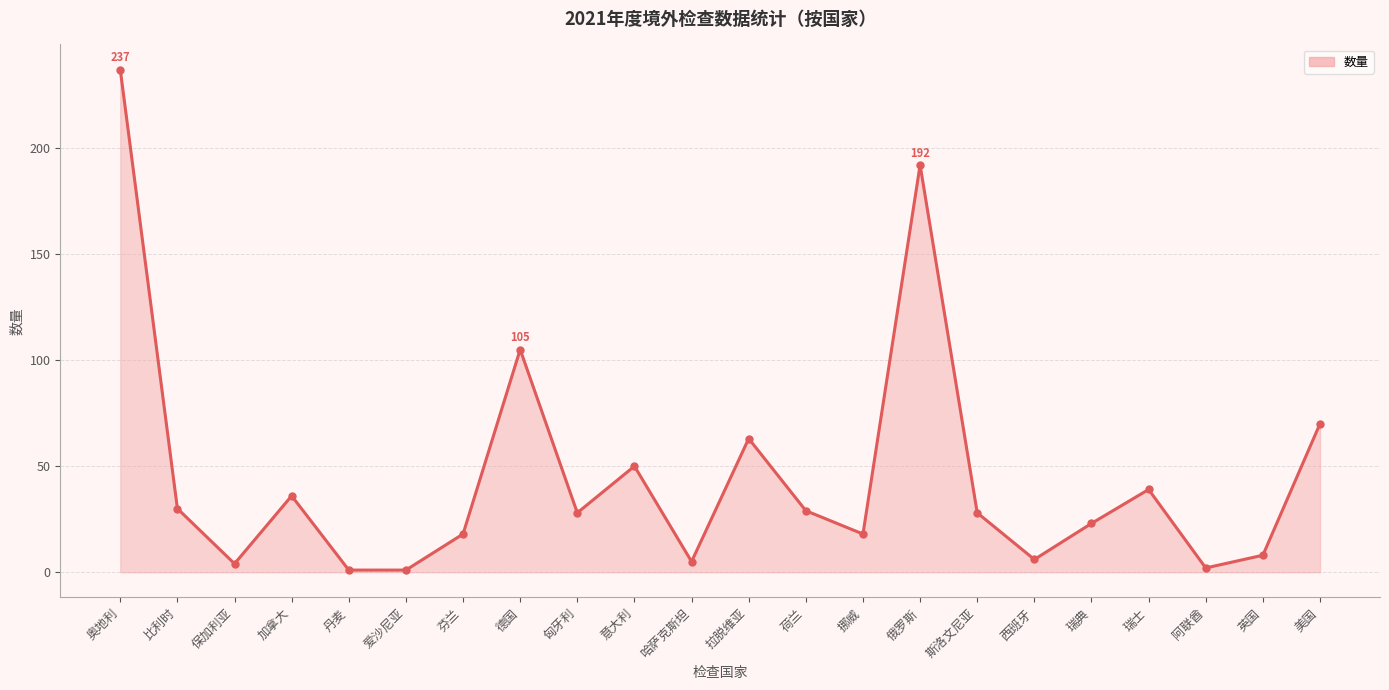

Count the number of data series in this chart.

1